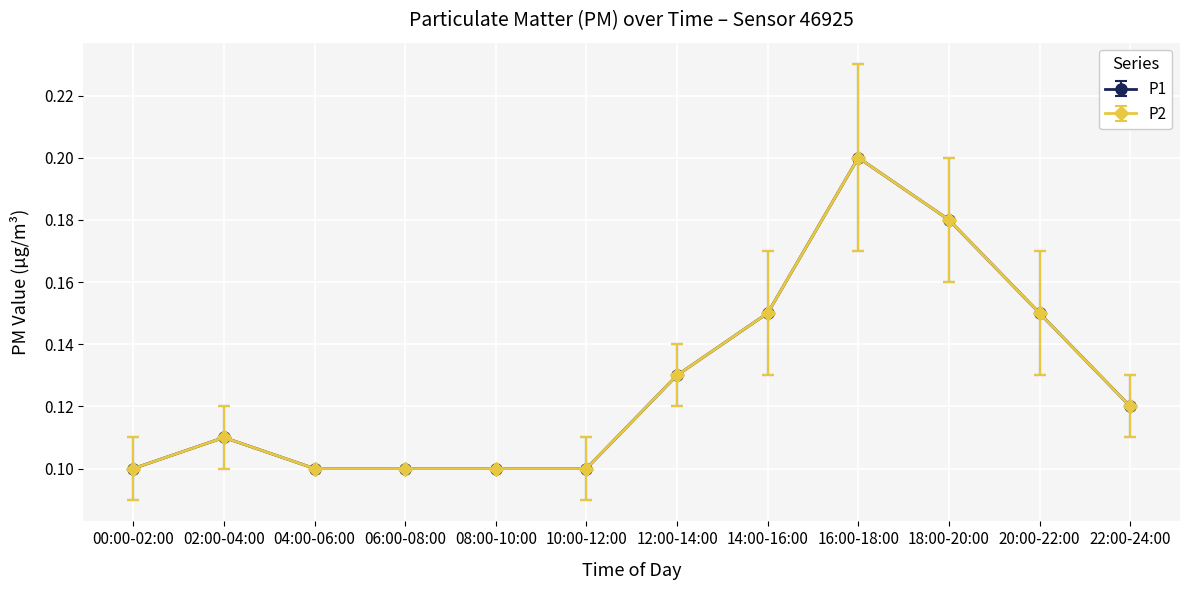

The value of P2 at 02:00-04:00 is 0.2. True or false?

False